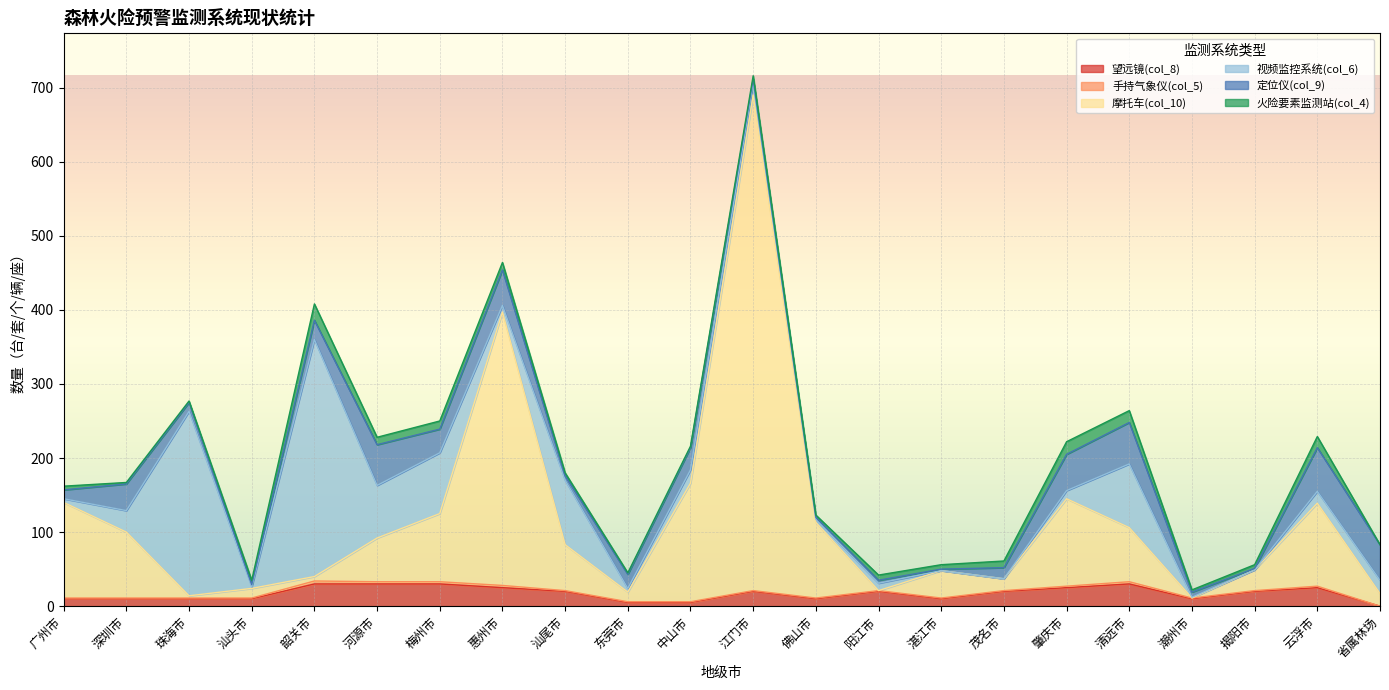

At which category does the chart reach its peak across all series?

江门市